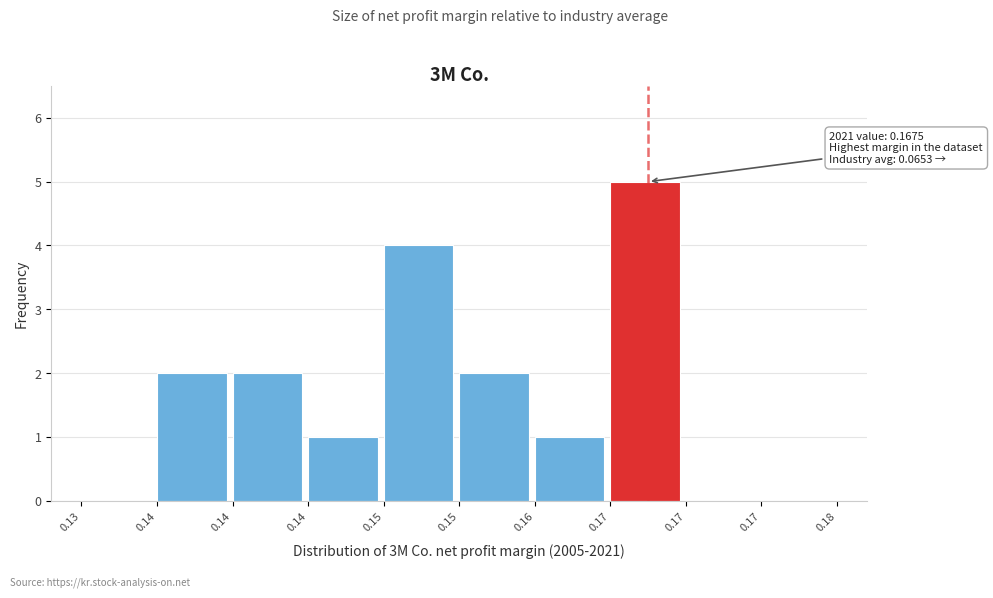

How many series are shown in this chart?

1